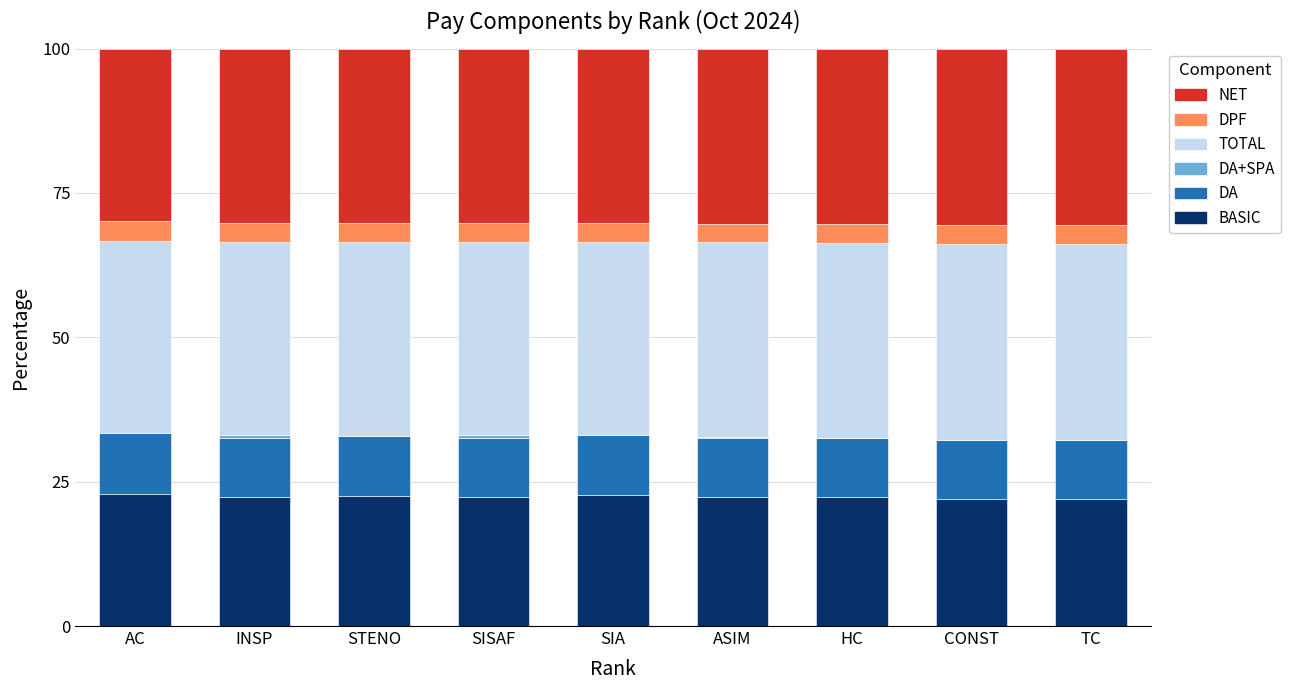

The BASIC series shows 22.1 at TC. True or false?

True